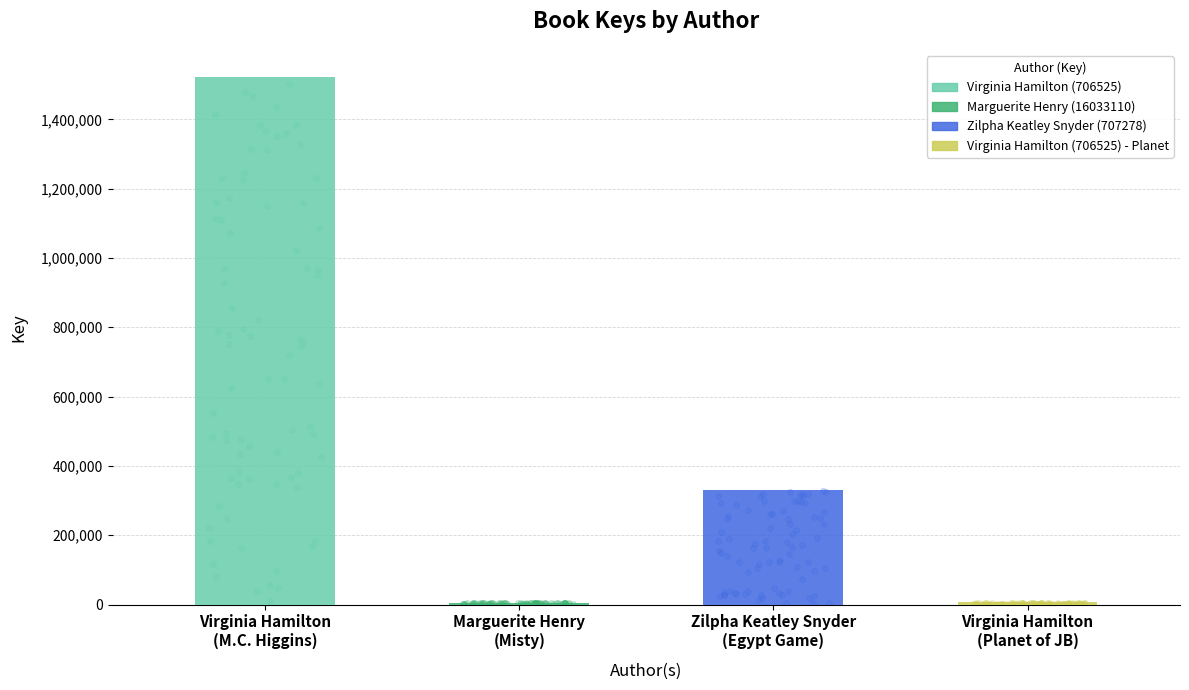

Which has a higher value, Zilpha Keatley Snyder
(Egypt Game) or Virginia Hamilton
(M.C. Higgins)?

Virginia Hamilton
(M.C. Higgins)